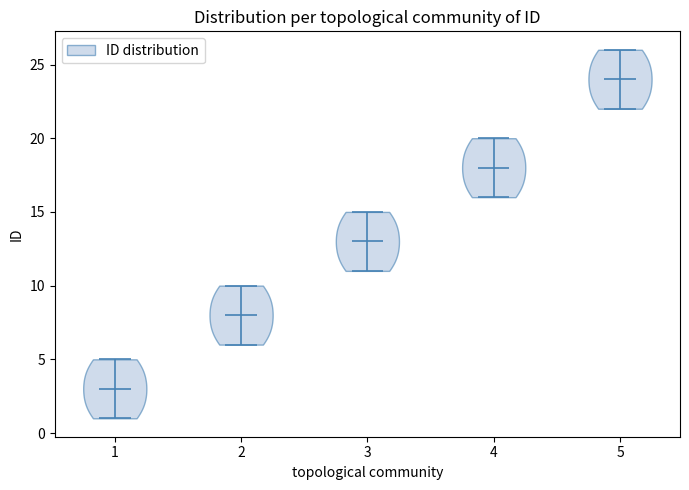

Reading left to right, read every violin against the y-axis: where its median line is, and the lowest and highest points it reaches. The values are not printed on the chart, so give them approximately, as read against the axis.

1: median line 3, lowest point 1, highest point 5
2: median line 8, lowest point 6, highest point 10
3: median line 13, lowest point 11, highest point 15
4: median line 18, lowest point 16, highest point 20
5: median line 24, lowest point 22, highest point 26